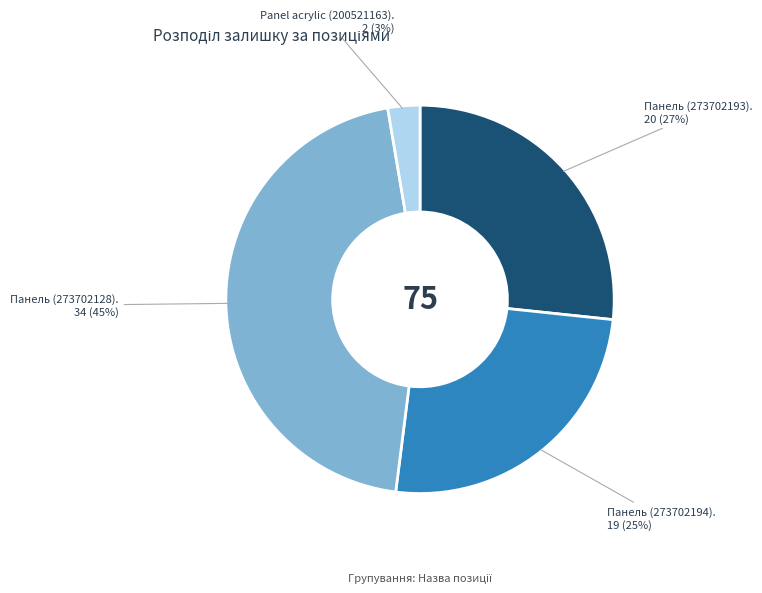

Count the number of slices in the pie.

4